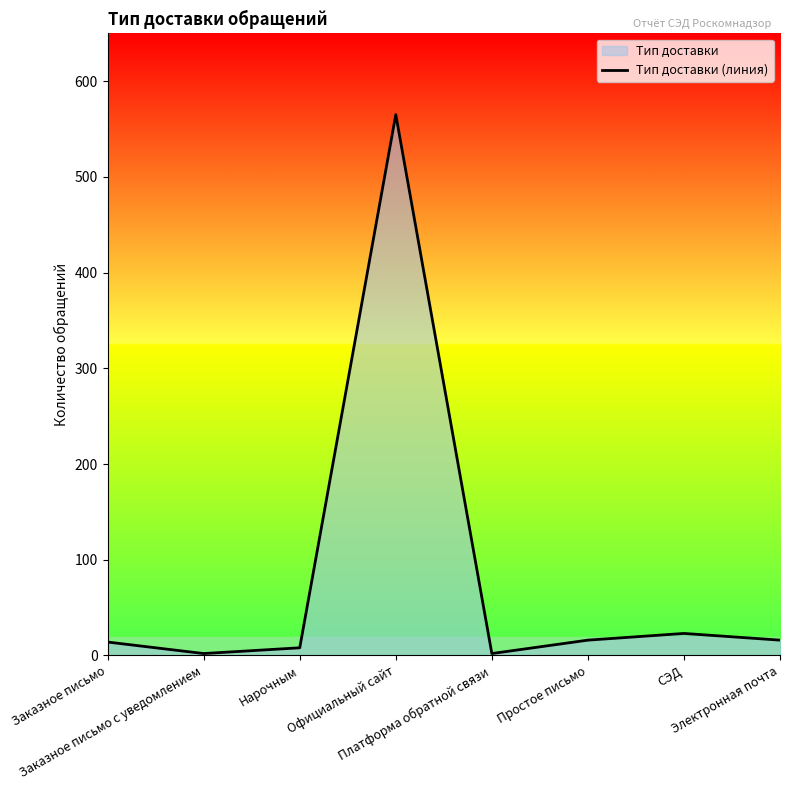

List the labels in order of value, smallest first.

Заказное письмо с уведомлением, Платформа обратной связи, Нарочным, Заказное письмо, Простое письмо, Электронная почта, СЭД, Официальный сайт